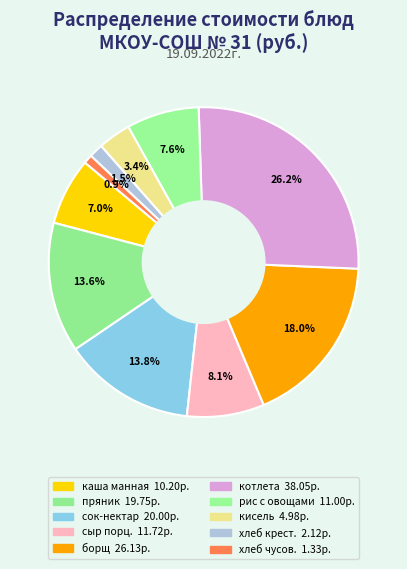

How many segments does this pie chart have?

10